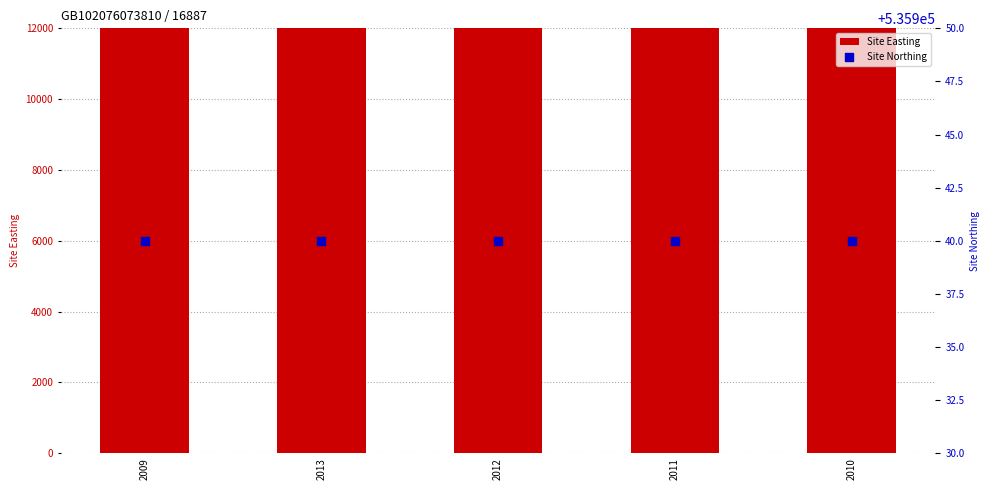

Which series has the largest Y range (max minus min)?

Site Easting